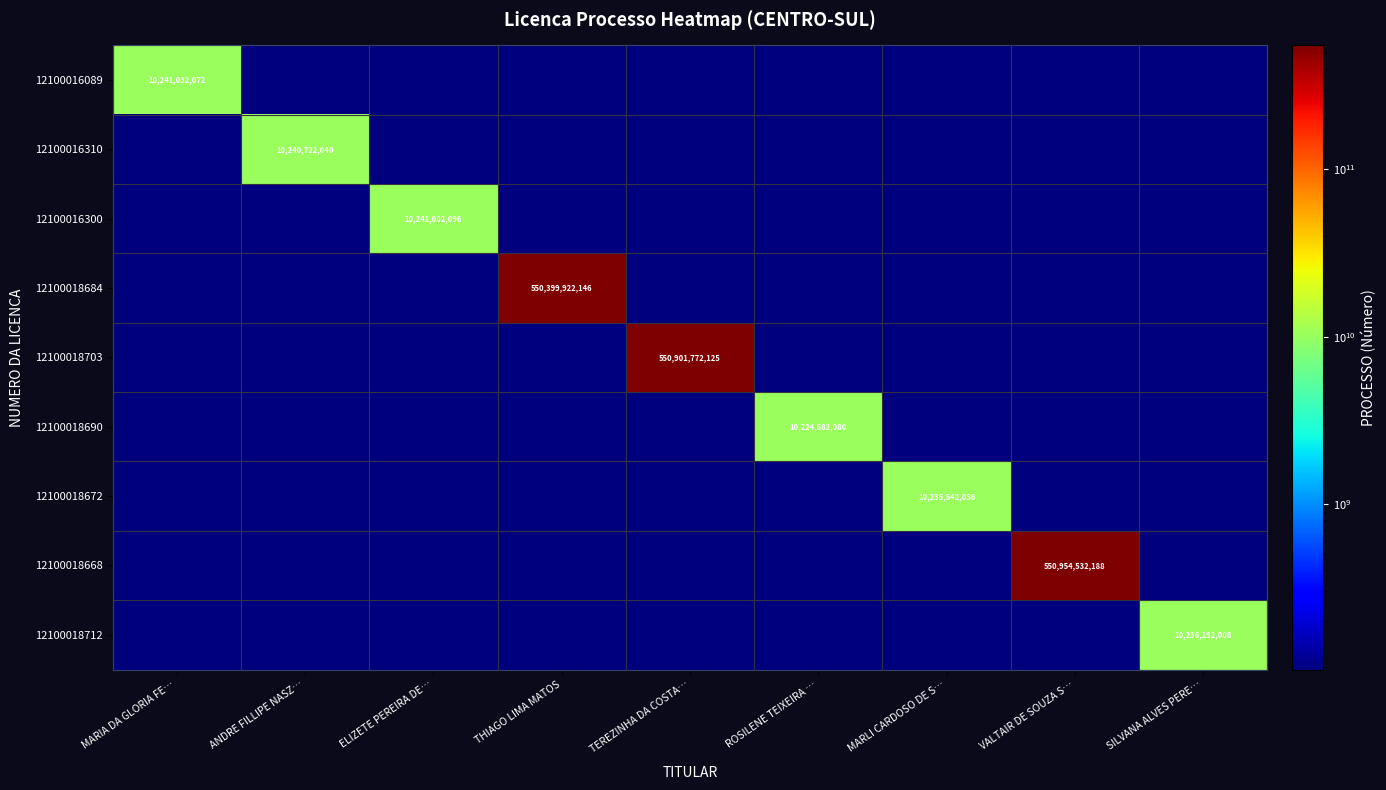

Is it true that 12100016089 equals 10241032072.0 at MARIA DA GLORIA FE…?

True